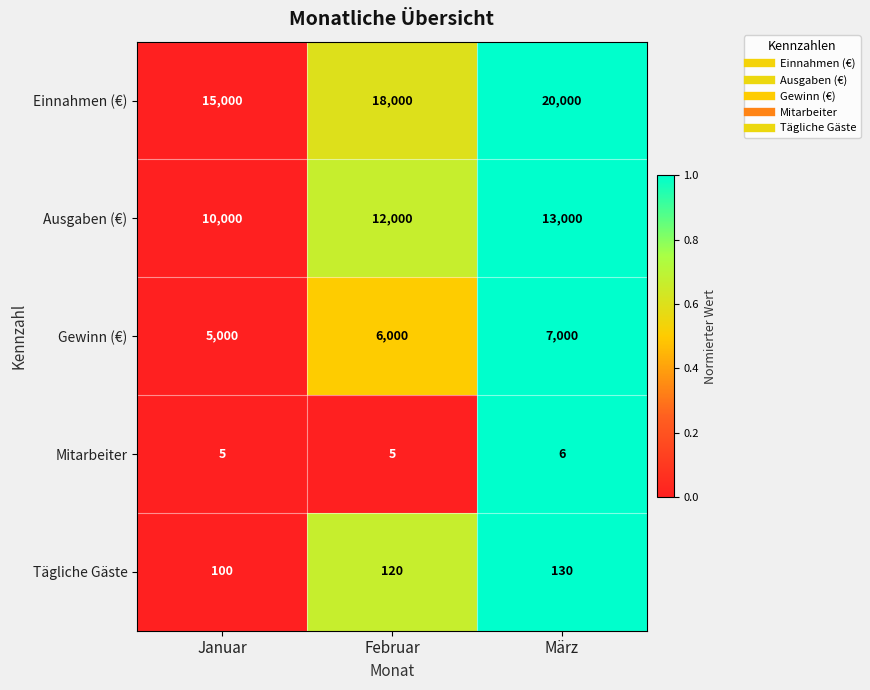

How many values in the Ausgaben (€) series are below 12000?

1